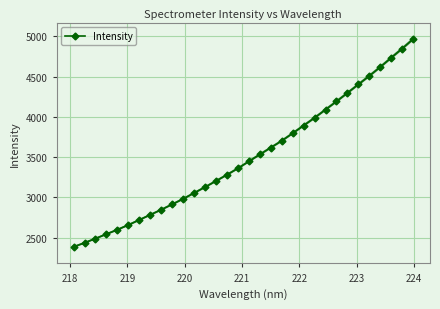

What is the value of the Intensity point at the 21st from the left?

3797.1